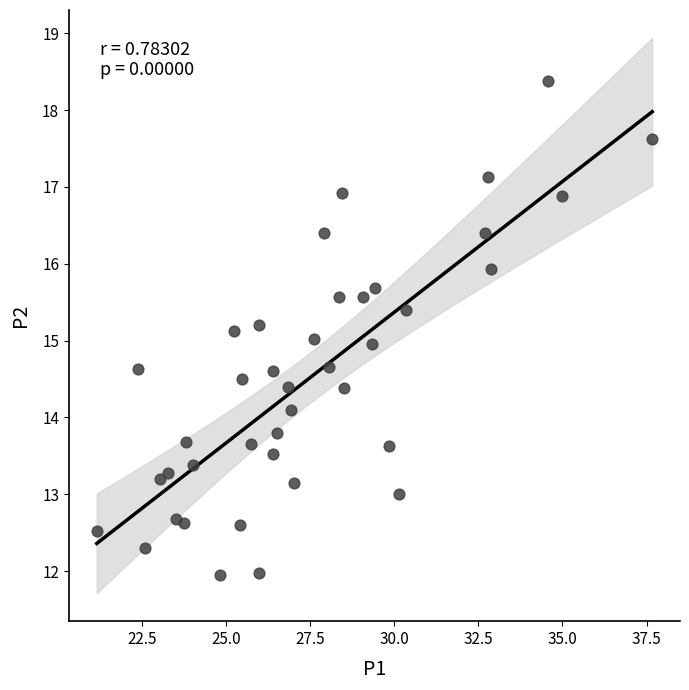

What is the range of Y values (max minus min)?

6.4